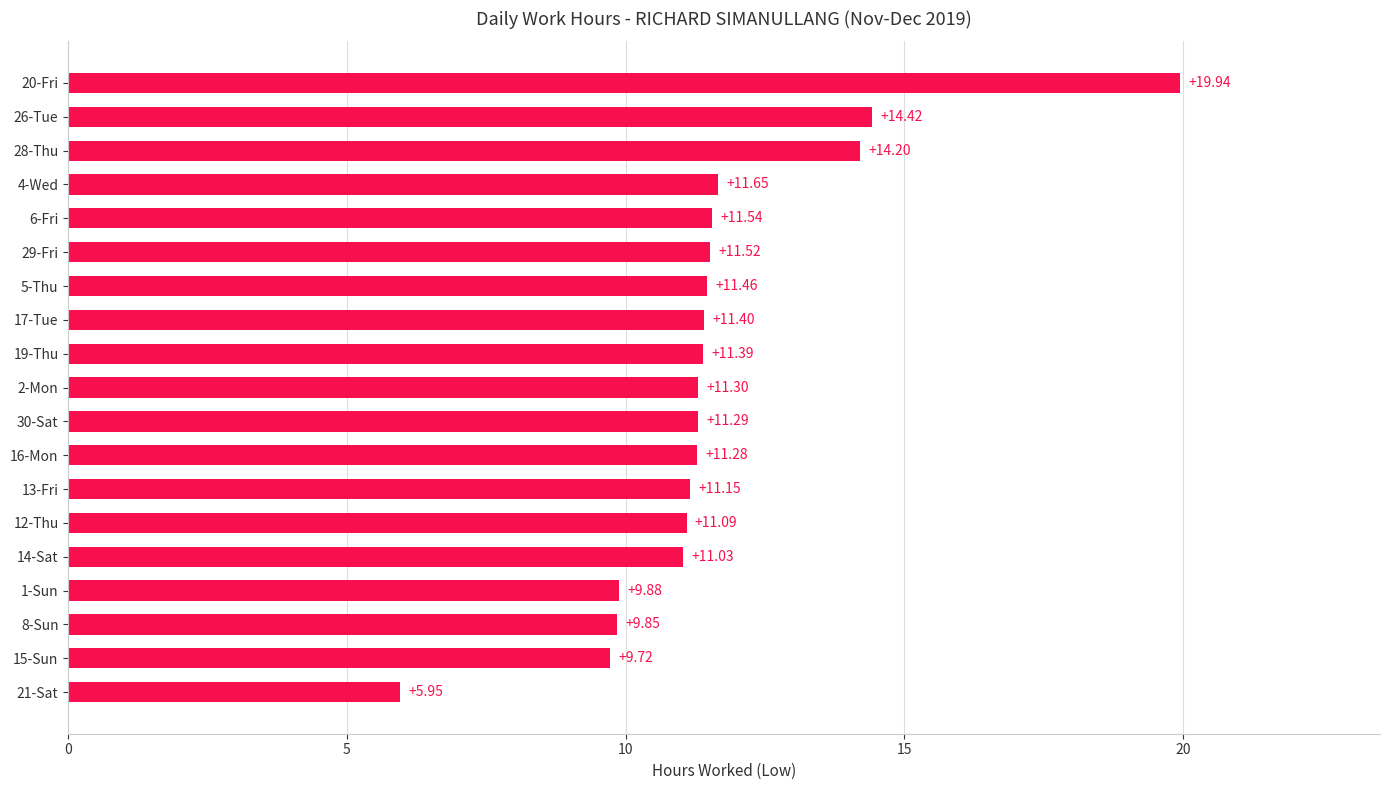

Approximately how many times larger is the value at 29-Fri compared to 14-Sat?

1.0